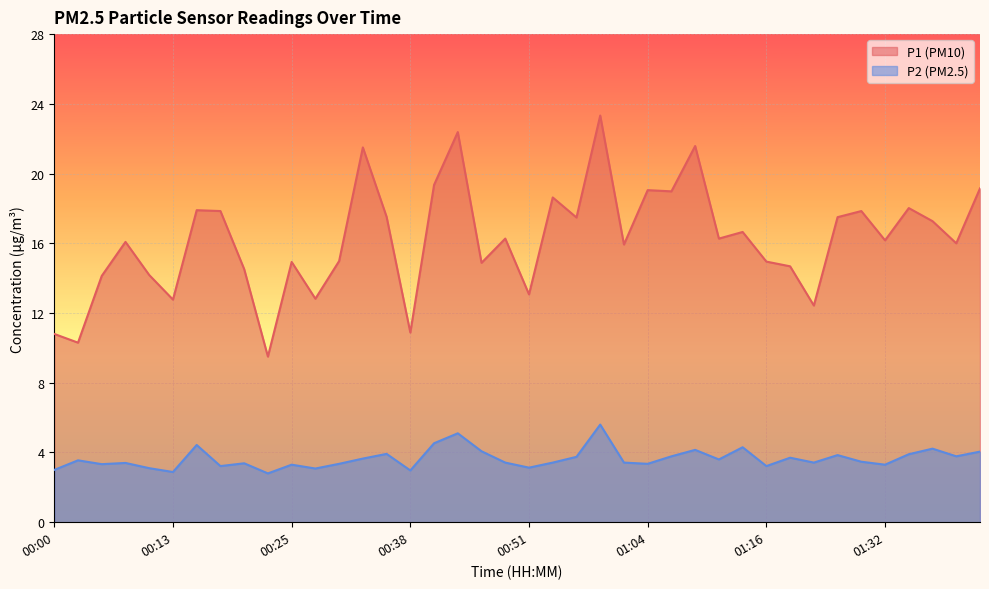

List the labels in order of P2 value, largest first.

00:59, 00:43, 00:40, 00:15, 01:14, 01:37, 01:09, 00:46, 01:44, 00:35, 01:34, 01:24, 01:06, 01:42, 00:56, 01:19, 00:33, 01:11, 00:03, 01:26, 00:48, 00:54, 01:01, 01:21, 00:08, 00:20, 00:30, 01:04, 00:05, 00:25, 01:32, 00:18, 01:16, 00:51, 00:10, 00:28, 00:00, 00:38, 00:13, 00:23